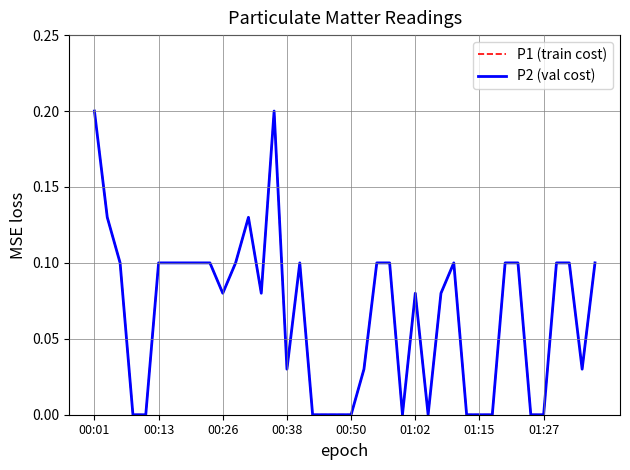

Where is P1 (train cost) nearest to the value 0?

00:38